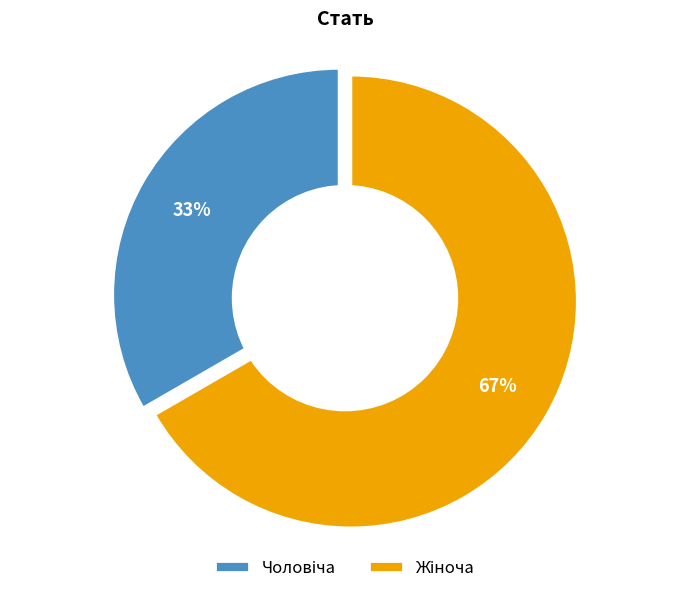

Which category accounts for the majority?

Жіноча